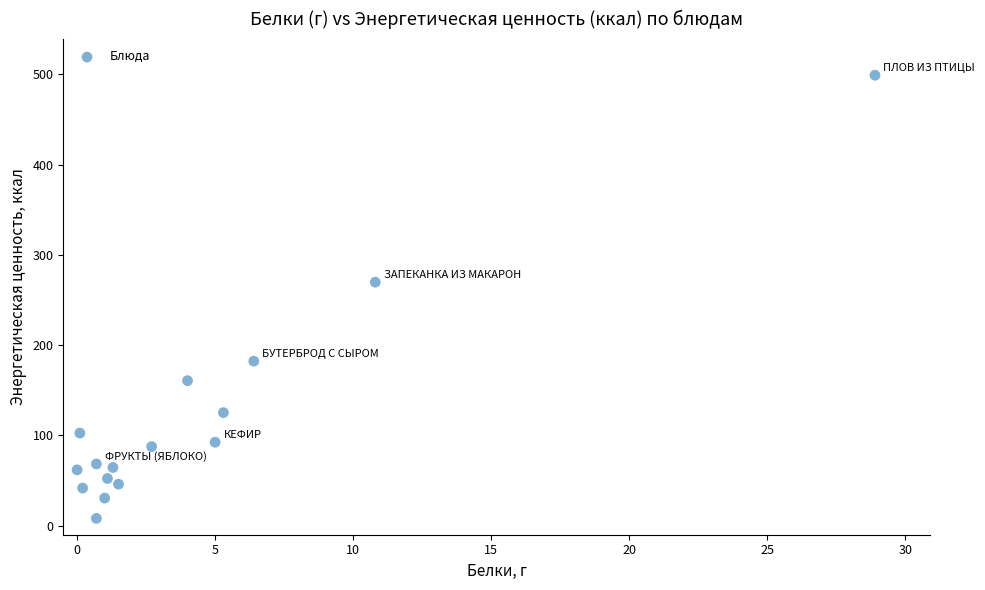

What is the range of X values (max minus min)?

28.9